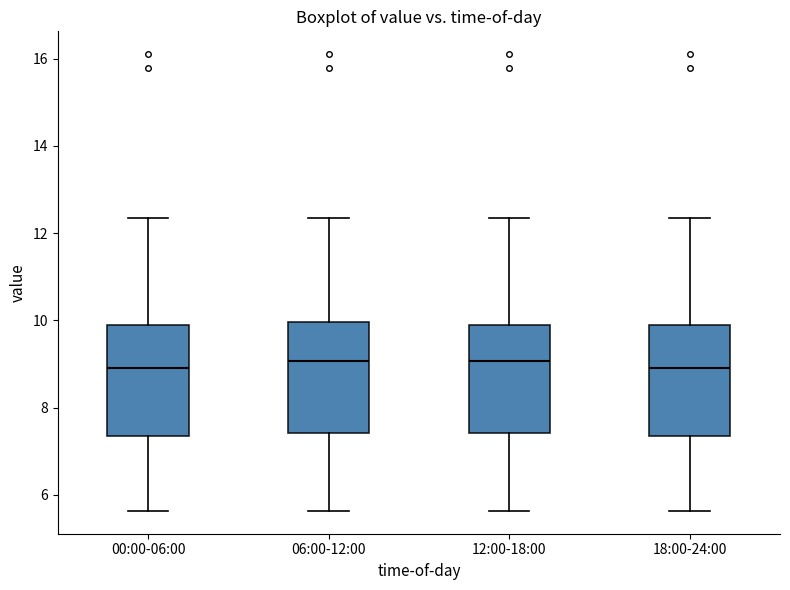

Reading left to right, read every box against the y-axis: the position of its median line, the range the box covers, and the ends of its whiskers. The values are not printed on the chart, so give them approximately, as read against the axis.

00:00-06:00: median 9.0, box 7.4 to 9.8, whiskers 5.6 to 12.4
06:00-12:00: median 9.0, box 7.4 to 10.0, whiskers 5.6 to 12.4
12:00-18:00: median 9.0, box 7.4 to 9.8, whiskers 5.6 to 12.4
18:00-24:00: median 9.0, box 7.4 to 9.8, whiskers 5.6 to 12.4